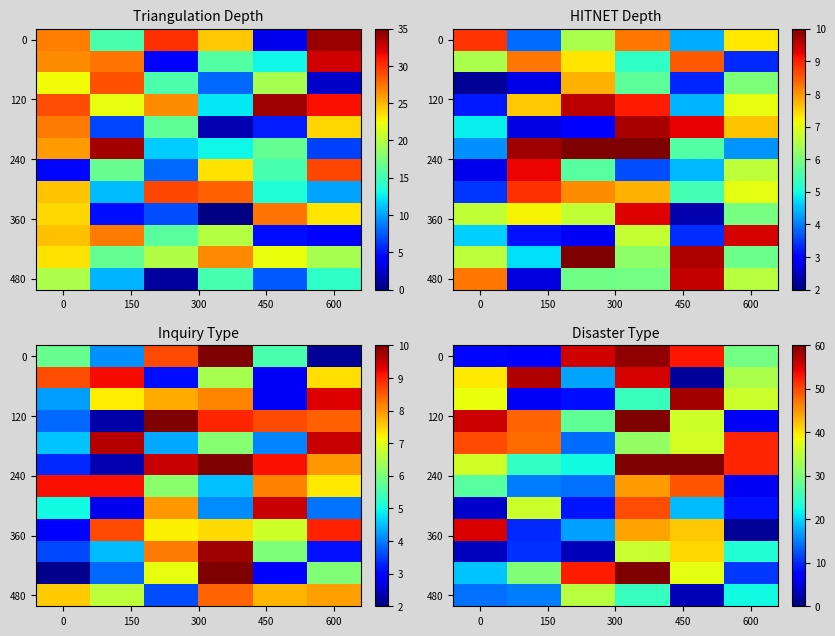

At how many categories does at least one series exceed 42?

6